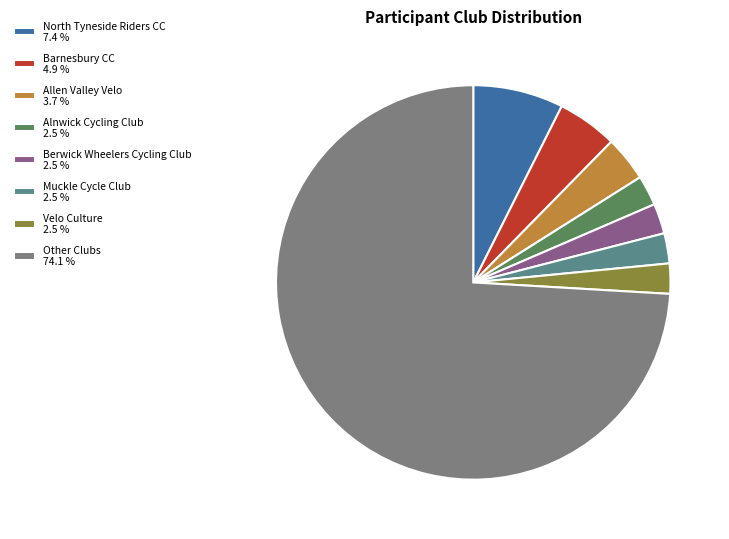

What is the ratio of the value at Berwick Wheelers Cycling Club 2.5 % to the value at Velo Culture 2.5 %?

1.0